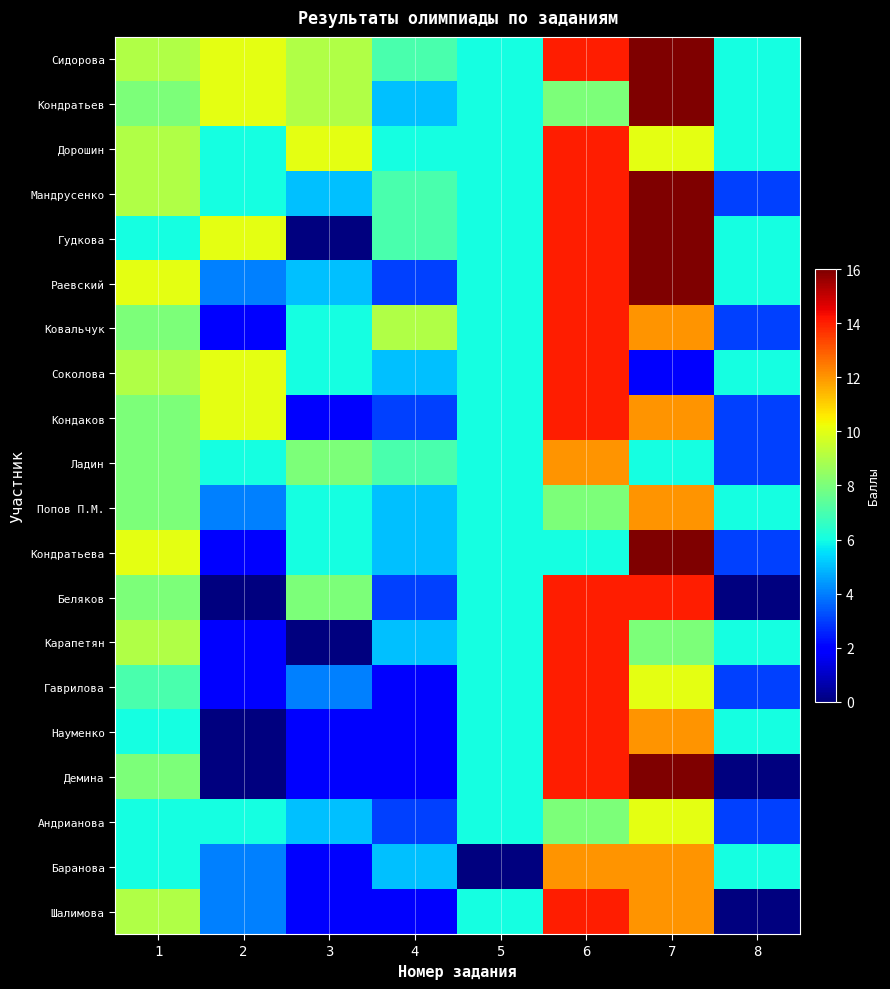

Which has a higher value, 7 or 8?

7